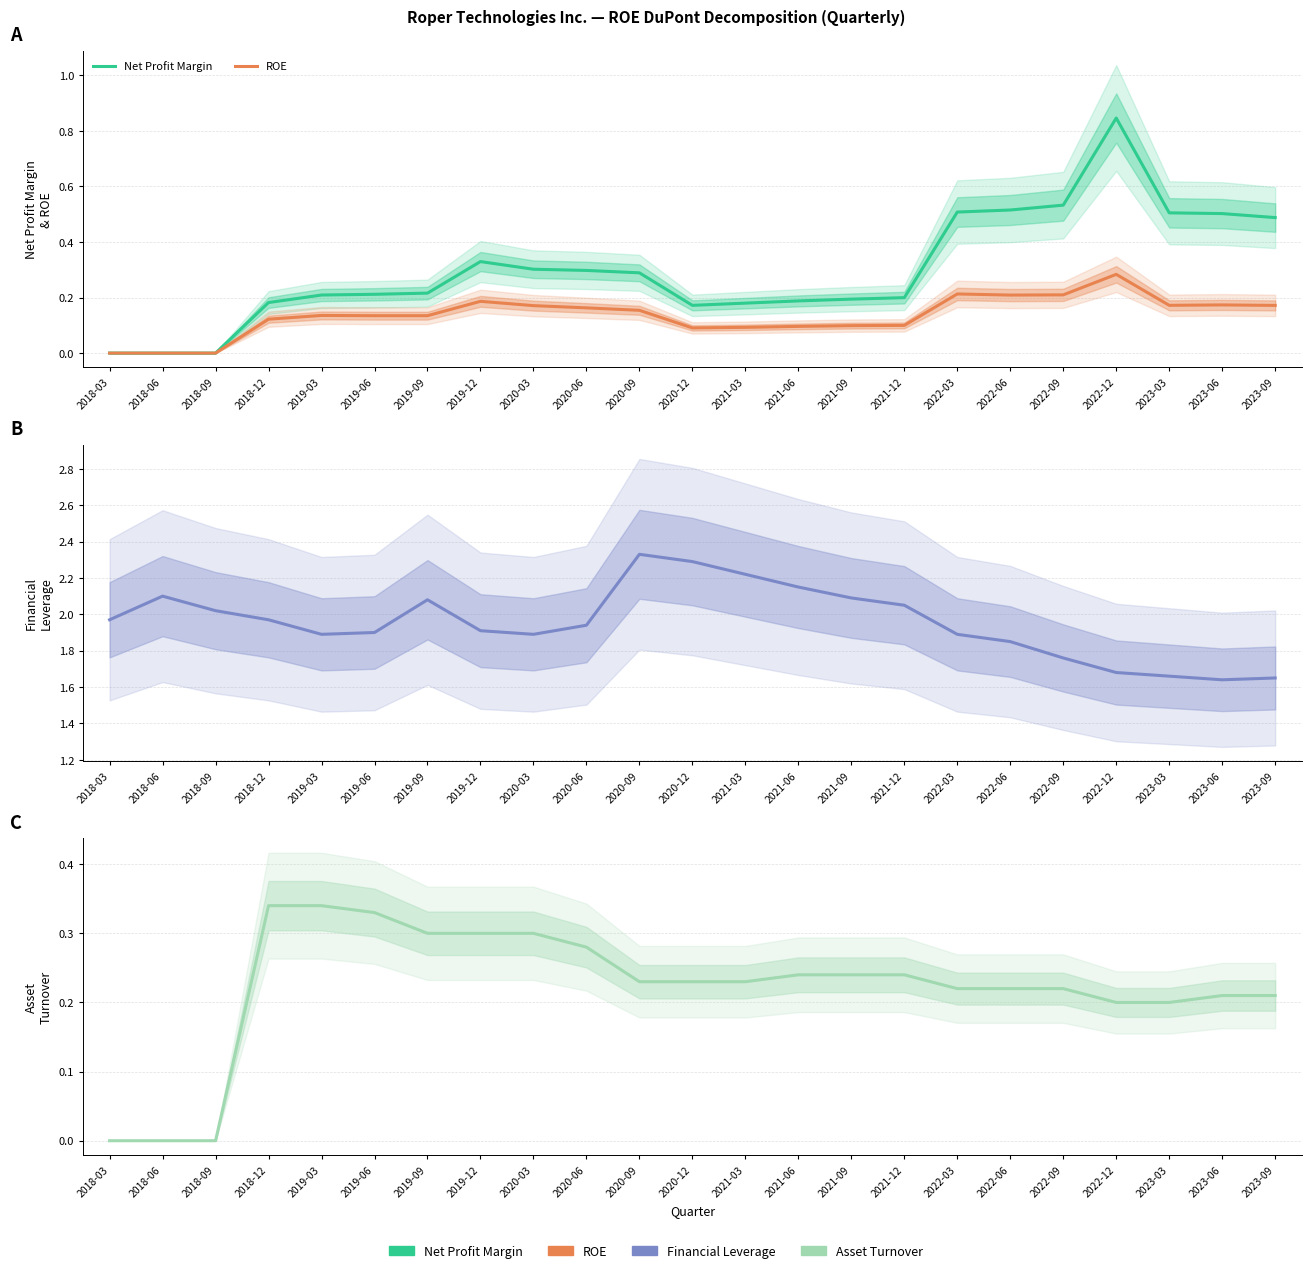

True or false: Financial Leverage and Asset Turnover intersect in this chart.

False